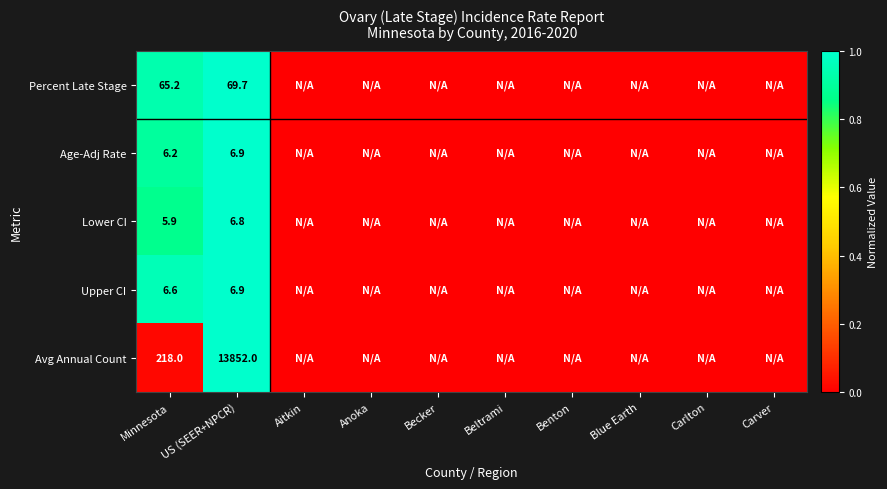

Is it true that Avg Annual Count equals 3749.0 at US (SEER+NPCR)?

False